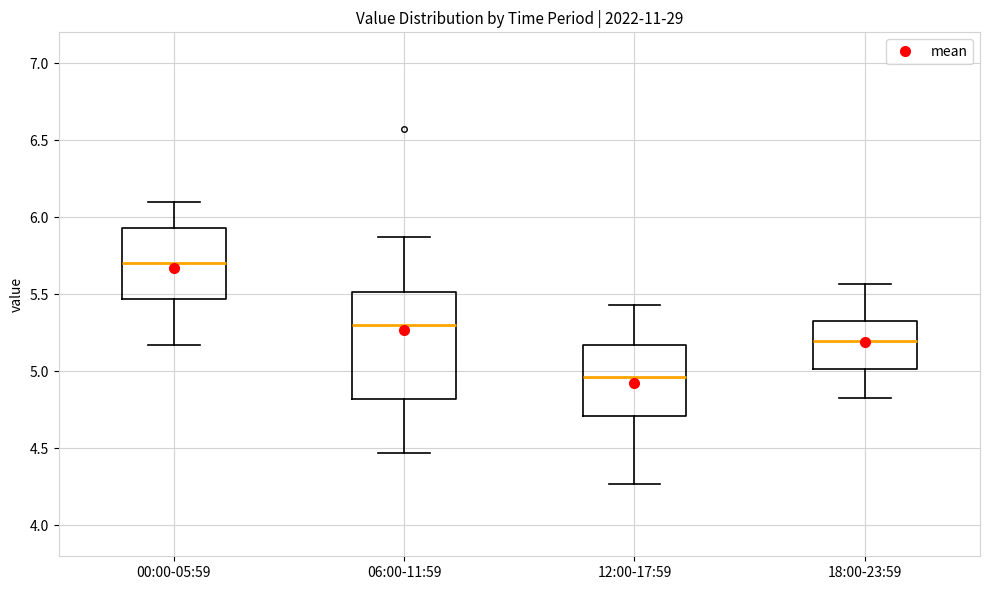

Which box's median line is the lowest?

12:00-17:59